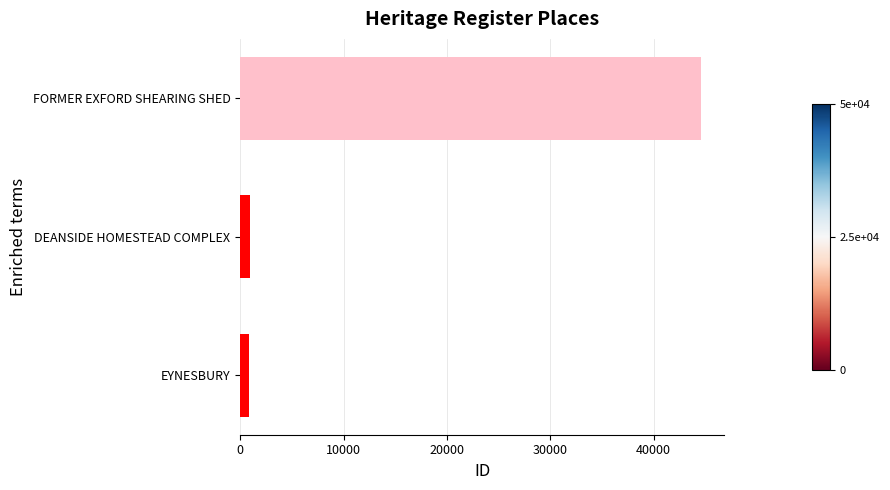

Which has a higher value, EYNESBURY or FORMER EXFORD SHEARING SHED?

FORMER EXFORD SHEARING SHED